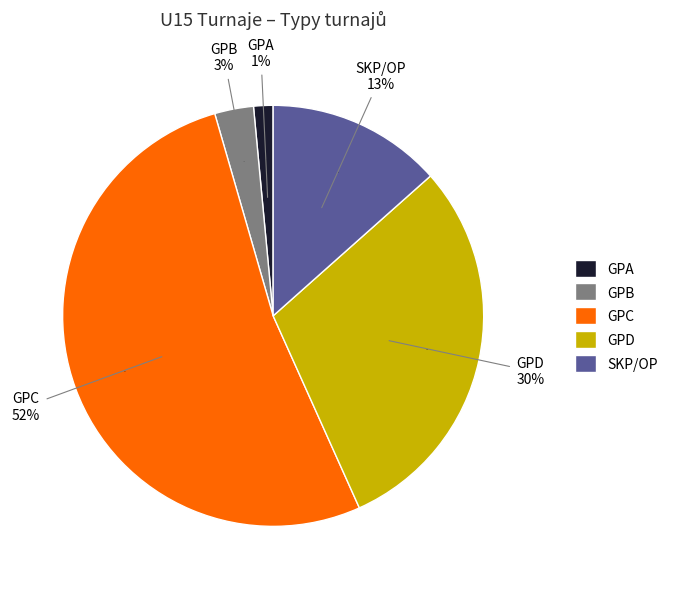

Approximately how many times larger is the value at D compared to C?

0.6